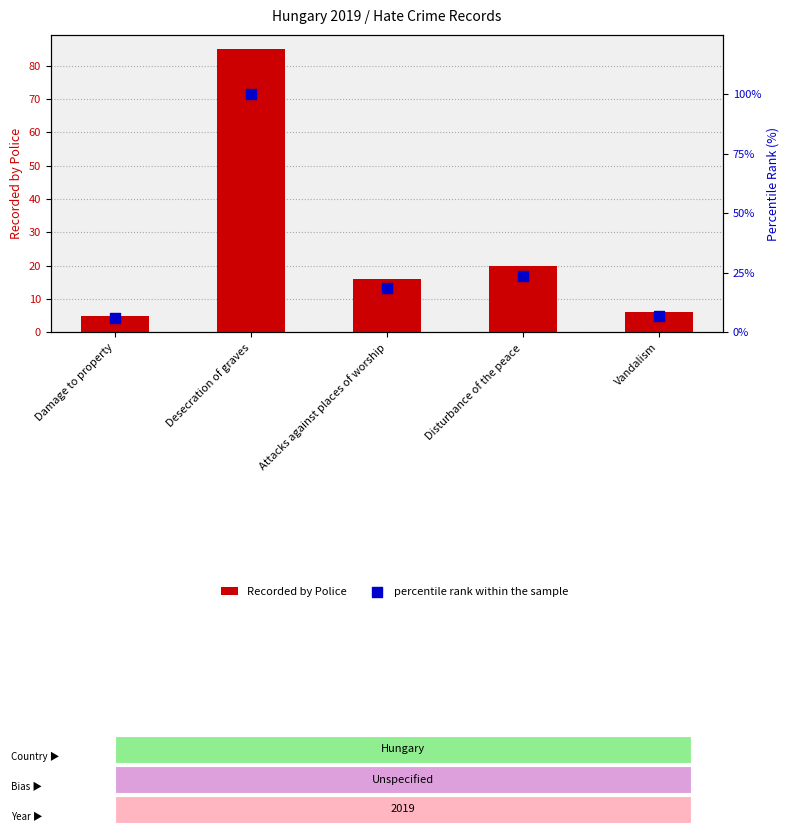

At which category is the sum across all series the highest?

Desecration of graves